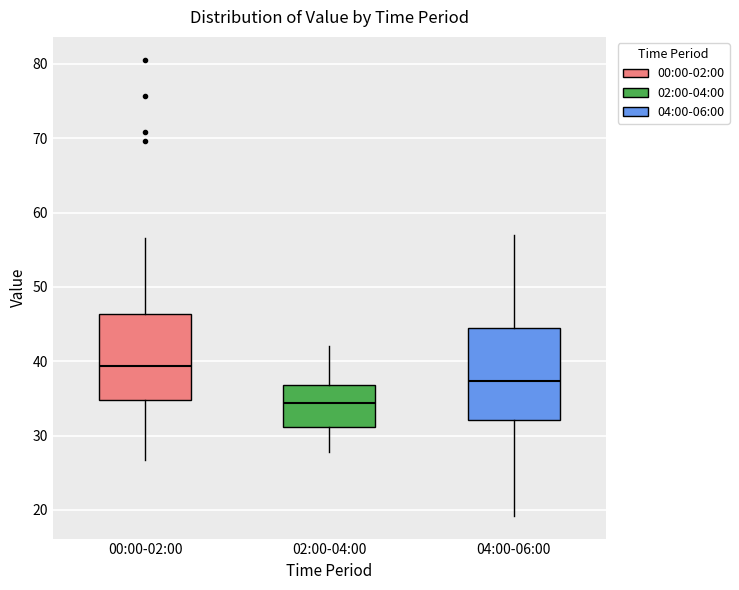

Reading left to right, transcribe this box plot: for each box, give where its median line is, the range the box spans, and where its two whiskers end, as read against the y-axis. The values are not printed on the chart, so give them approximately, as read against the axis.

00:00-02:00: median 39, box 35 to 46, whiskers 27 to 57
02:00-04:00: median 34, box 31 to 37, whiskers 28 to 42
04:00-06:00: median 37, box 32 to 45, whiskers 19 to 57